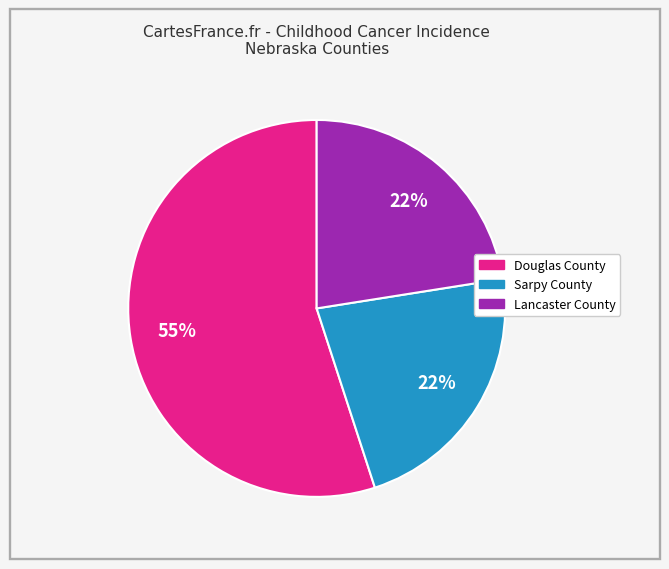

What is the ratio of the value at Sarpy County to the value at Douglas County?

0.4